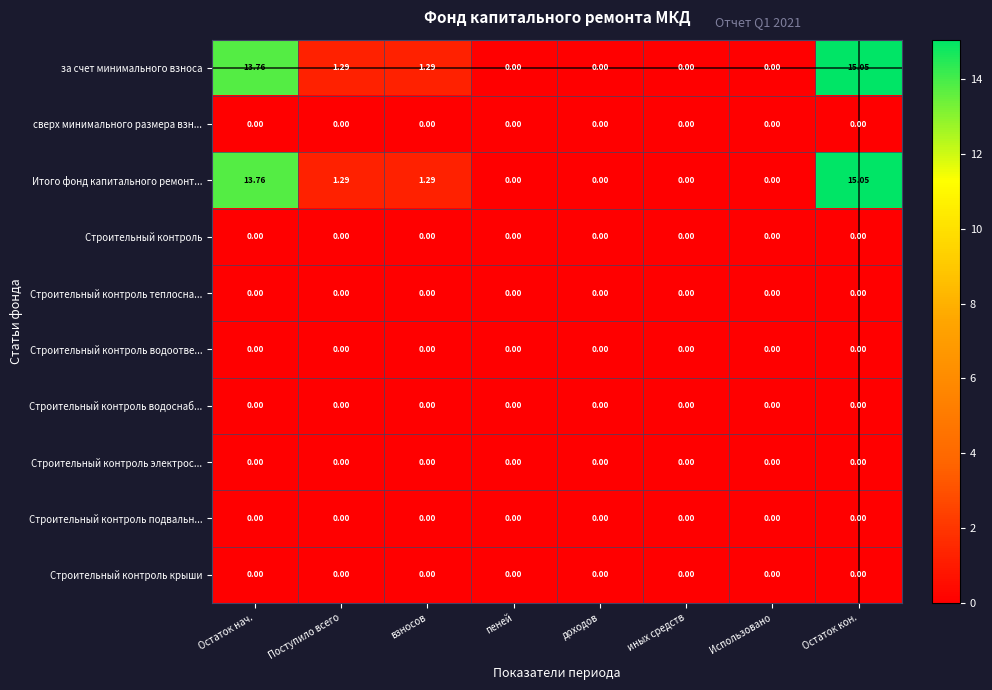

Which category has the highest value across all series?

Остаток кон.